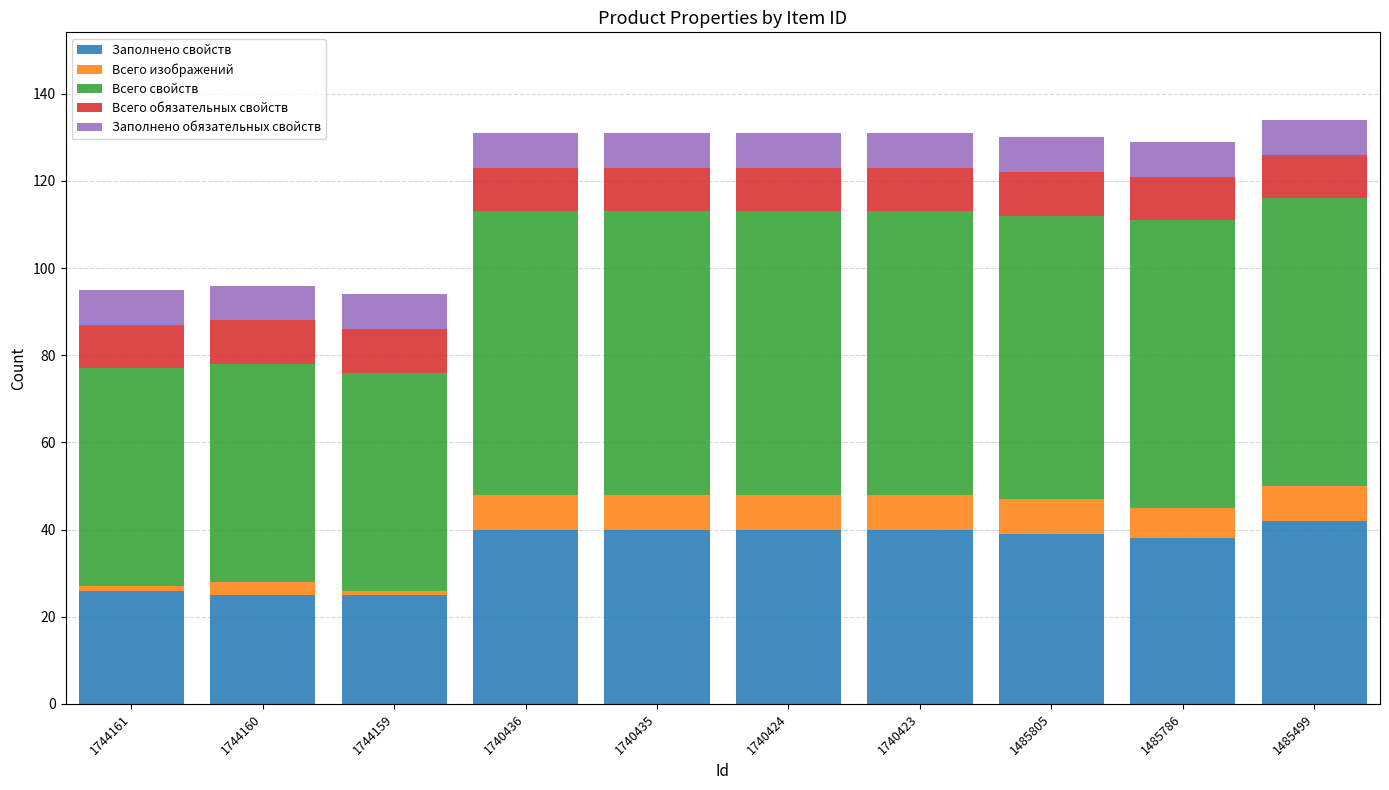

Does the chart contain stacked bars?

Yes